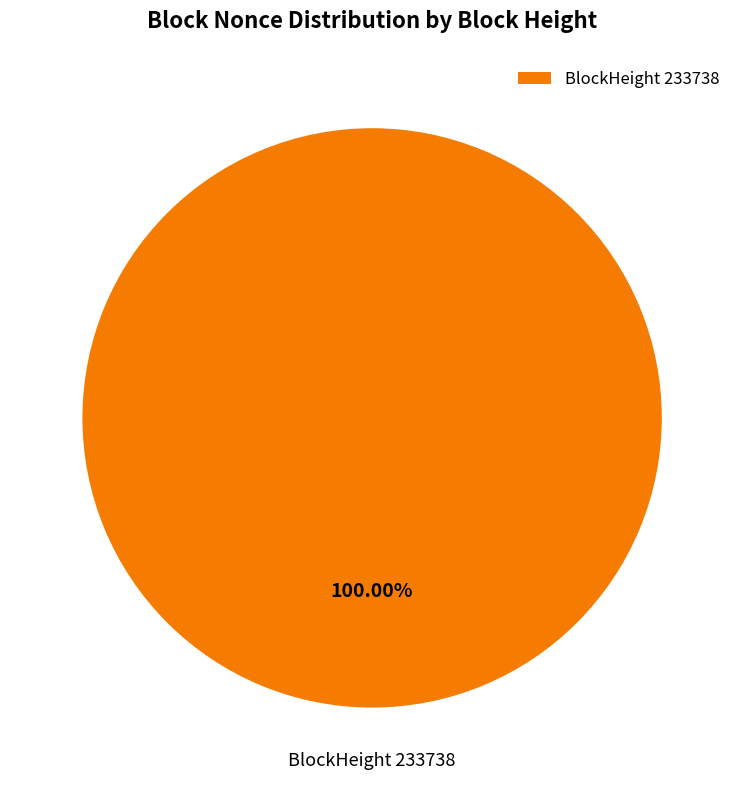

Rank the categories by value from highest to lowest.

BlockHeight 233738